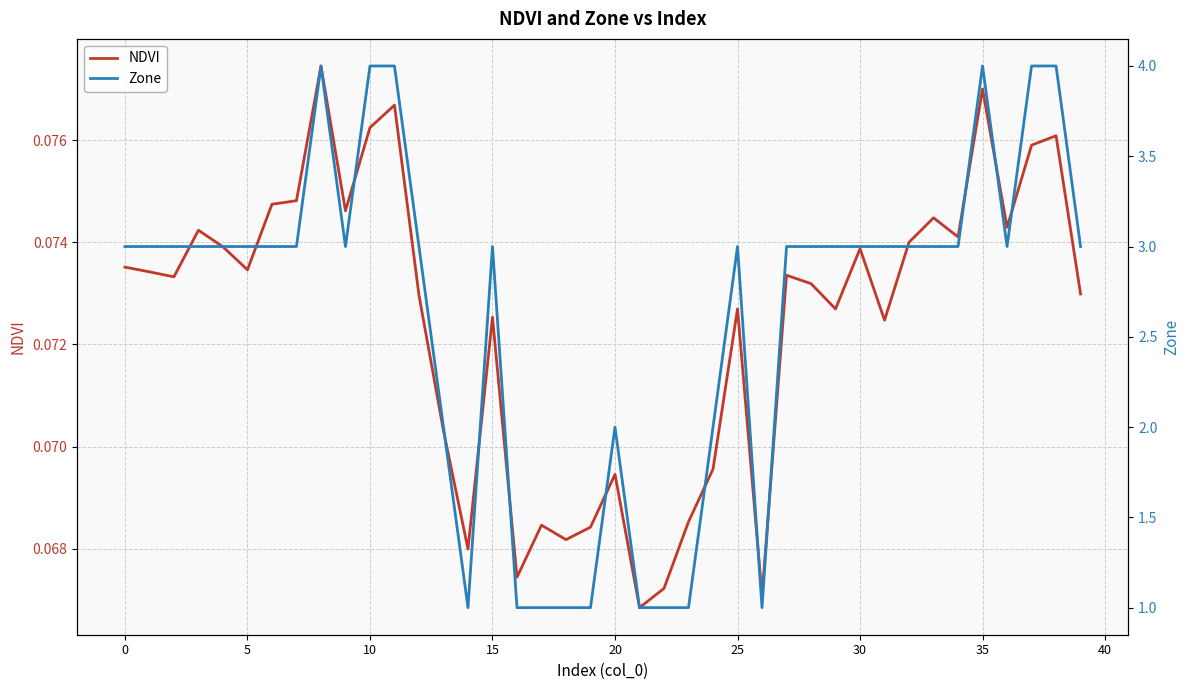

The NDVI series shows 0.0 at 30. True or false?

False